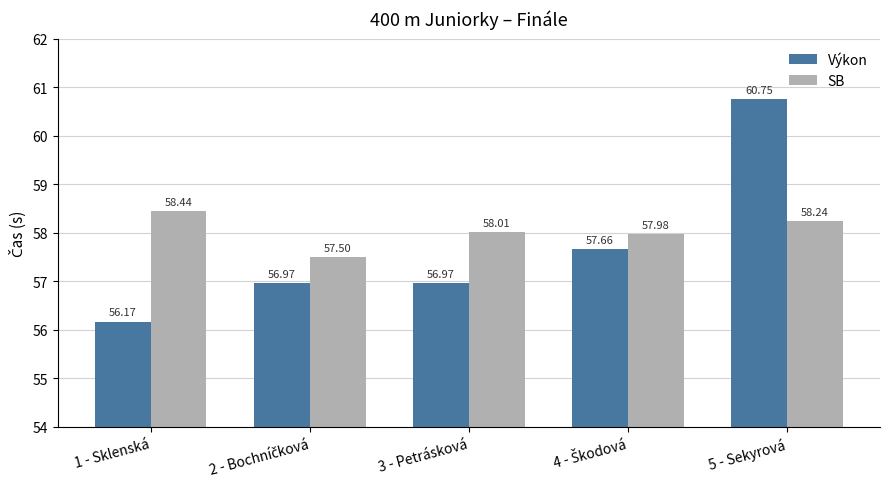

Which series has the largest range (max minus min)?

Výkon